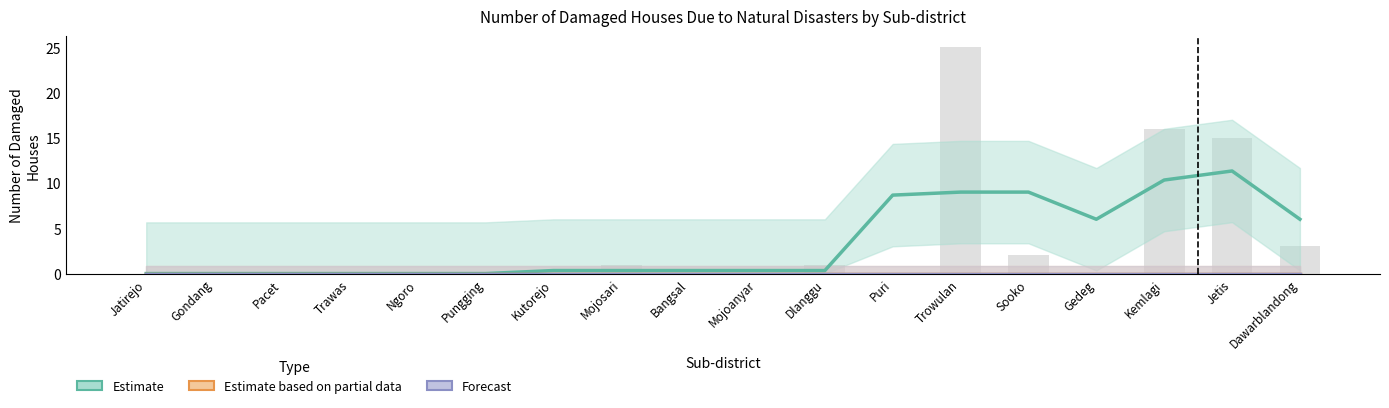

The Estimate series shows 19.0 at Jetis. True or false?

False